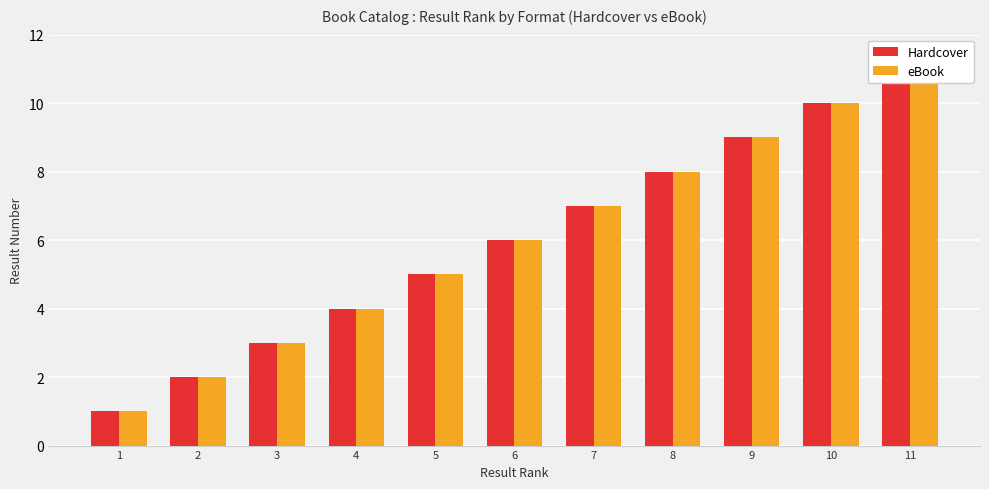

What is the maximum value shown in the chart?

11